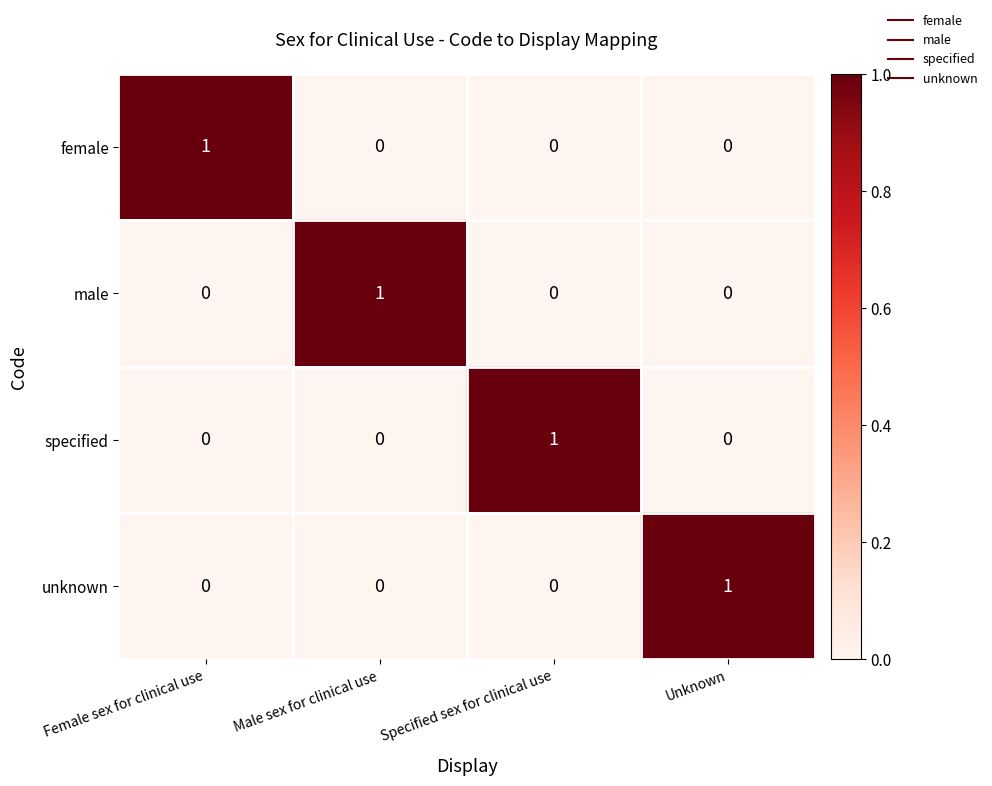

Reading left to right, what are all the values shown in this chart?

female: 1	0	0	0
male: 0	1	0	0
specified: 0	0	1	0
unknown: 0	0	0	1